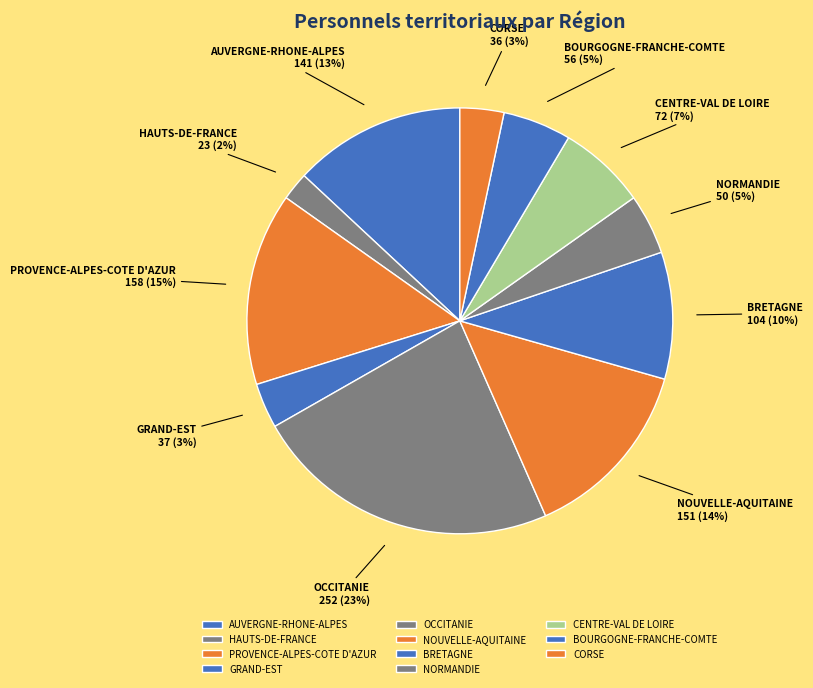

How many segments does this pie chart have?

11